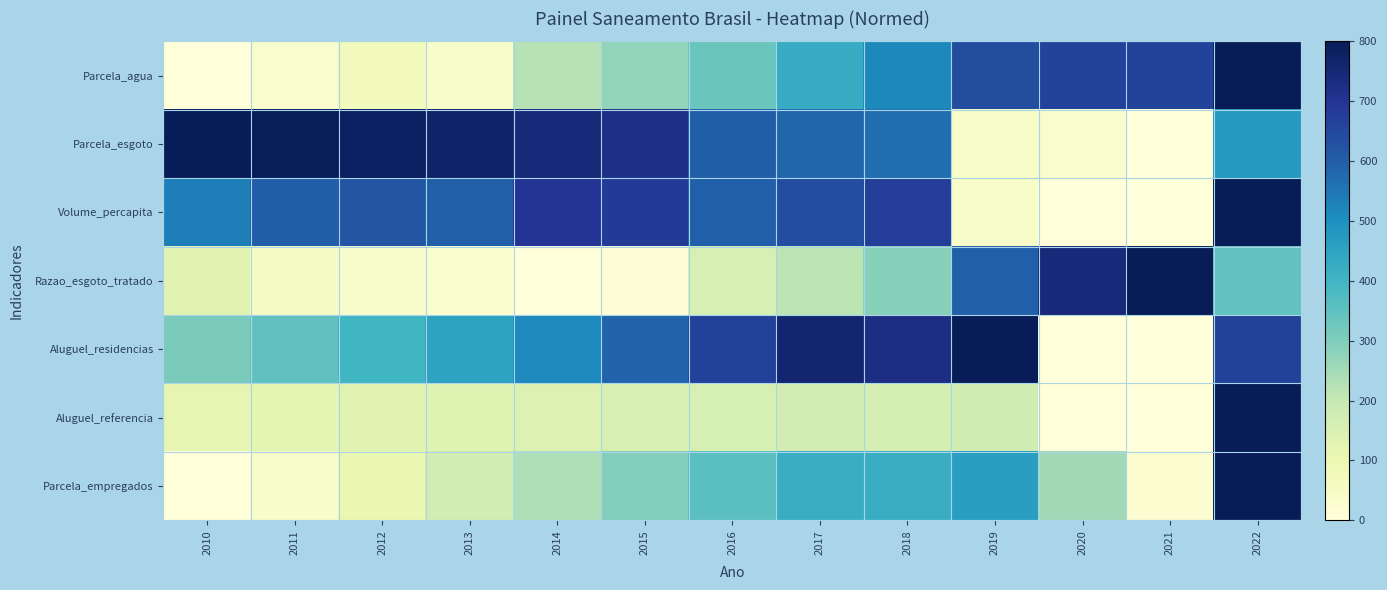

What is the maximum value shown in the chart?

800.0